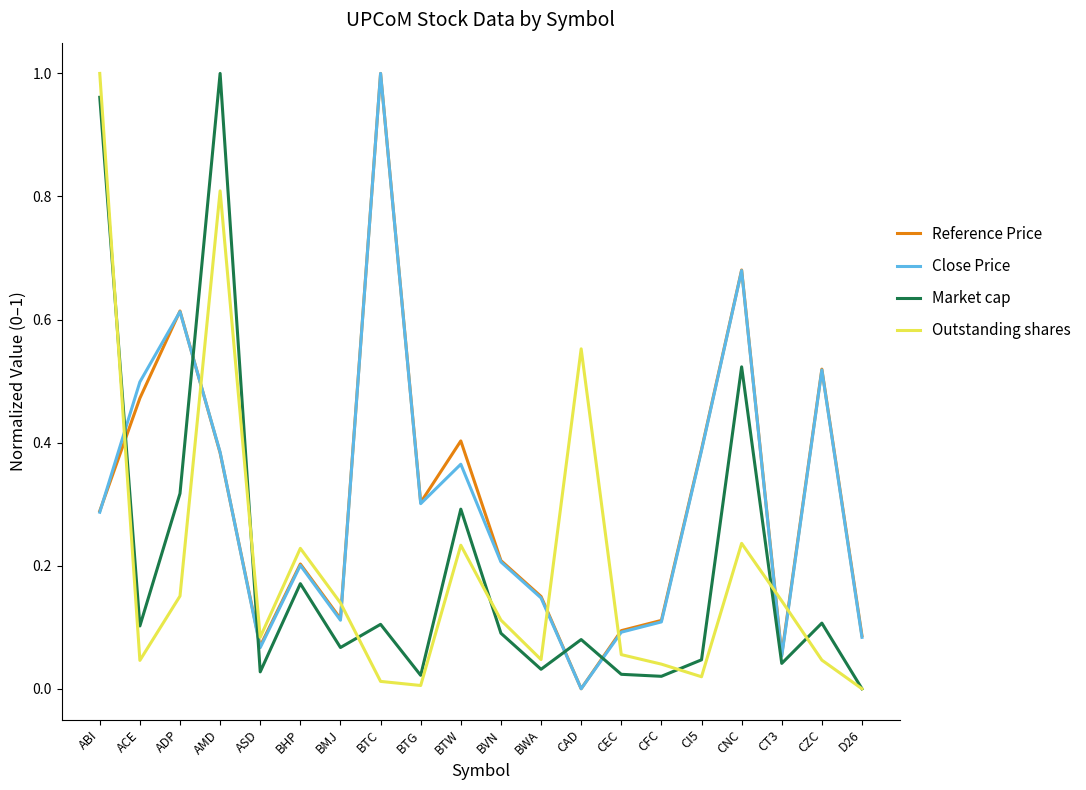

The value of Close Price at ADP is 1.0. True or false?

False